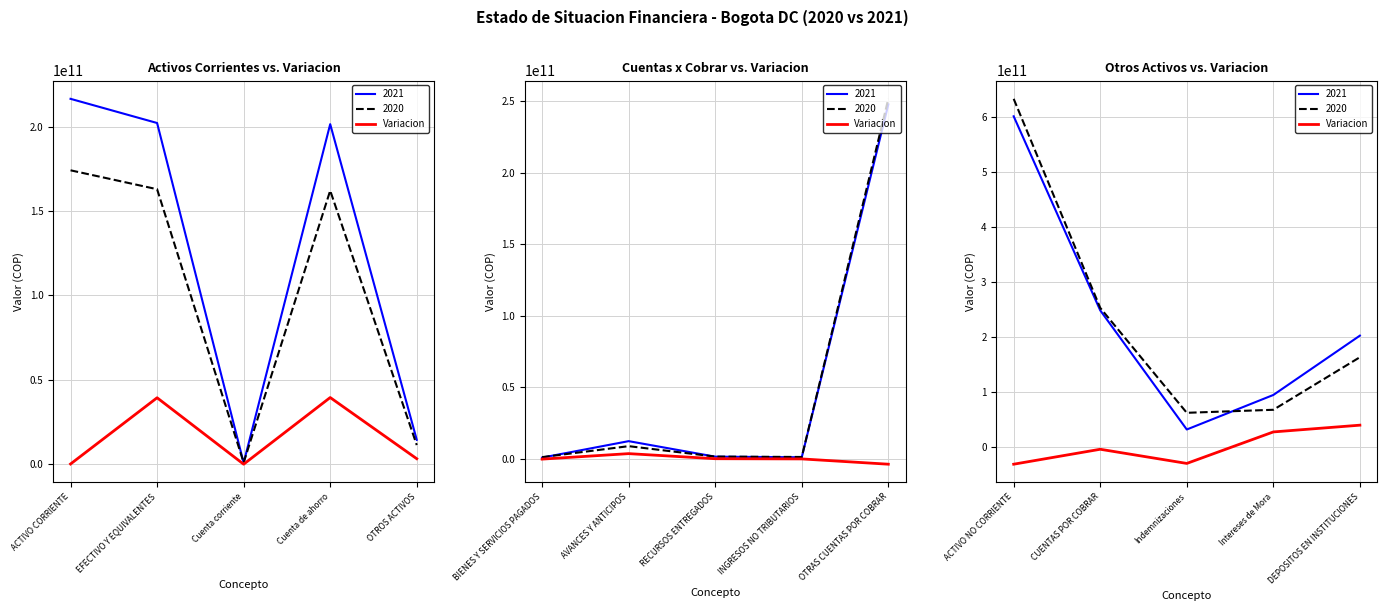

True or false: there are more than 1 points higher than both neighbors.

False